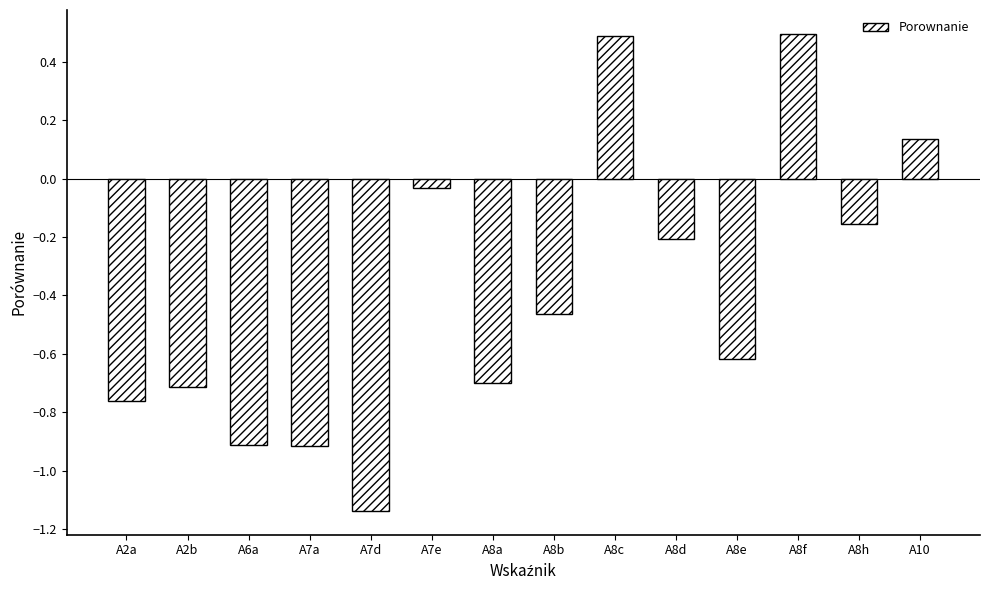

Count the number of values greater than 0.

3